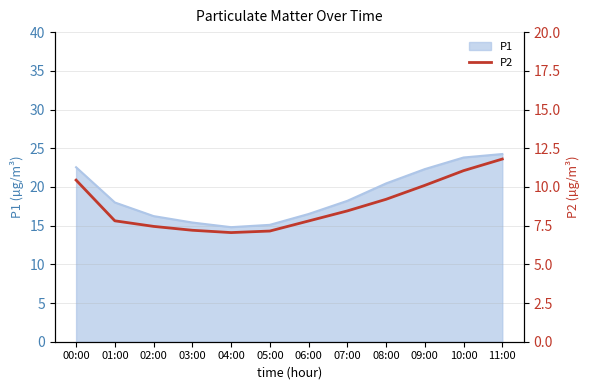

How many points are lower than both their immediate neighbors (excluding endpoints)?

1